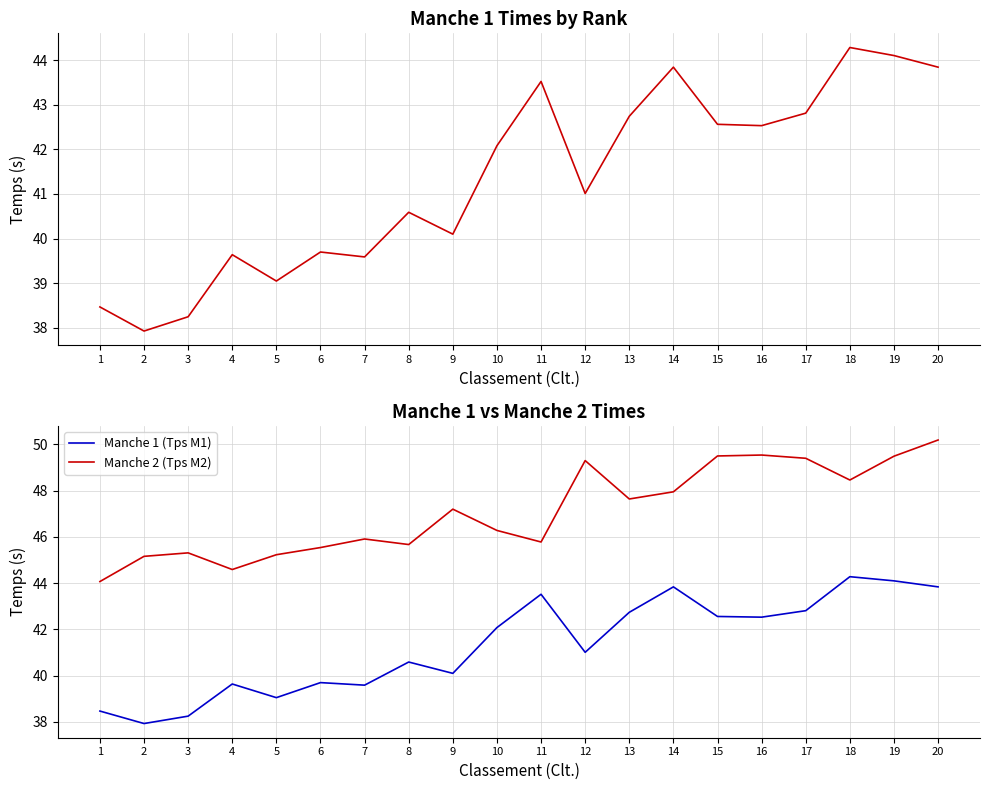

Which series has the largest range (max minus min)?

Manche 1 (Tps M1)